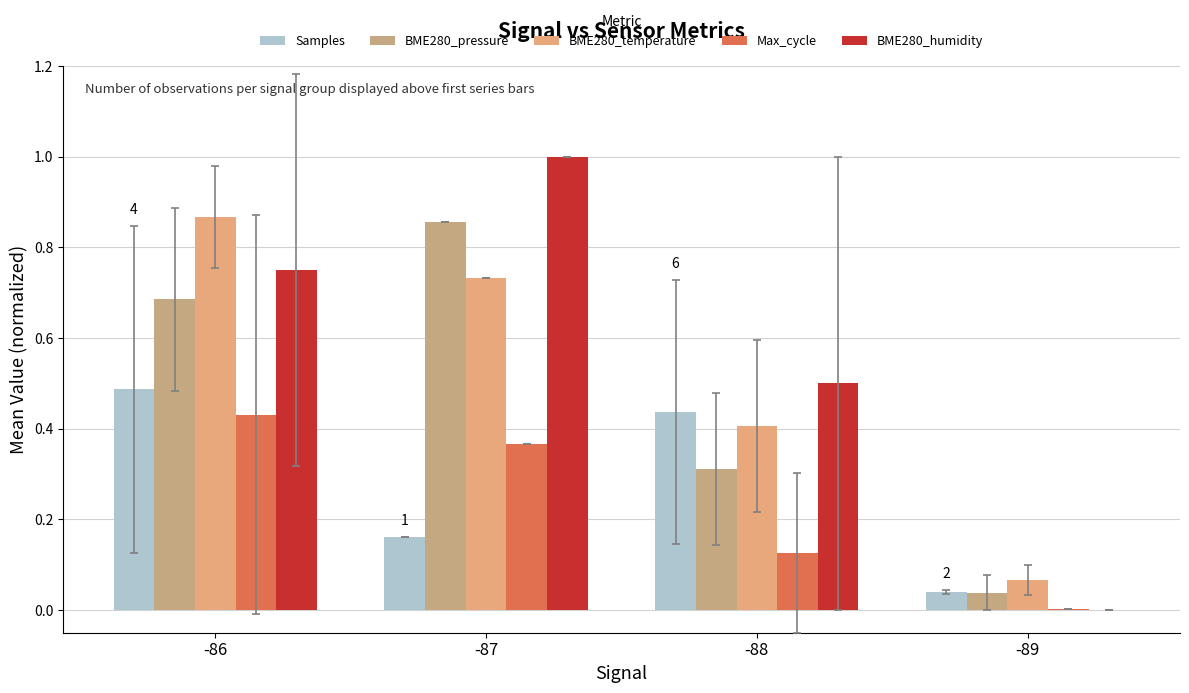

Rank the series at -86 from lowest to highest value.

Max_cycle, Samples, BME280_pressure, BME280_humidity, BME280_temperature